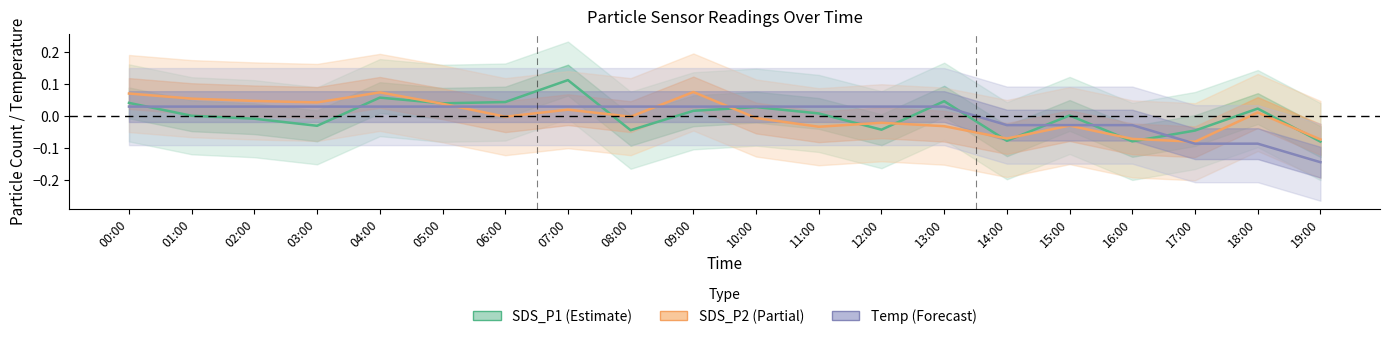

Rank the series at 09:00 from lowest to highest value.

SDS_P1, Temp, SDS_P2